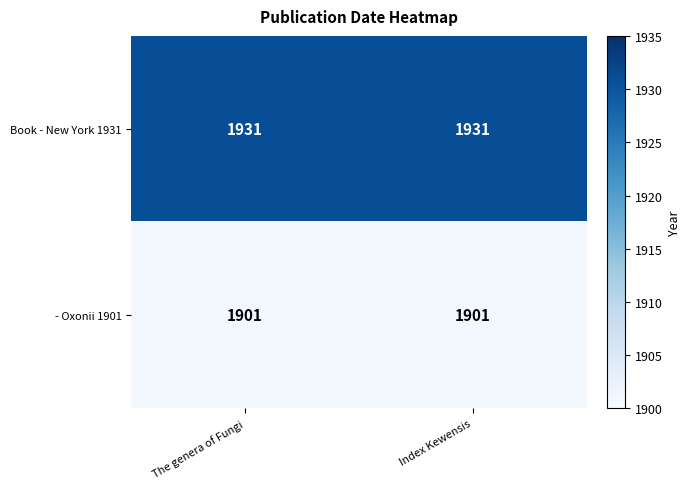

What is the sum of the Book - New York 1931 values at Index Kewensis and The genera of Fungi?

3862